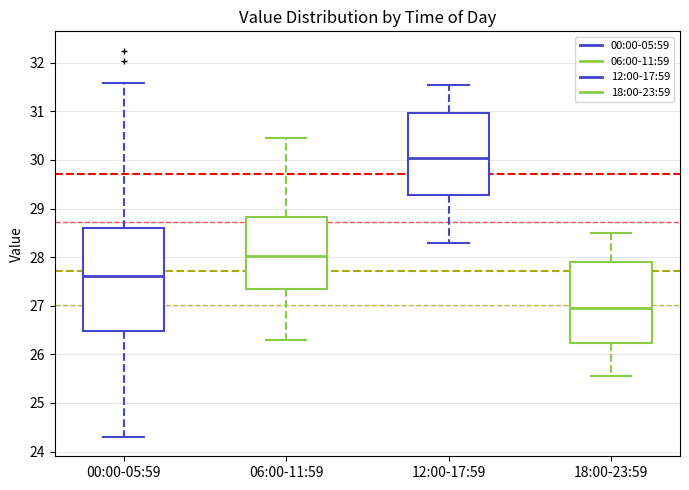

Reading left to right, transcribe this box plot: for each box, give where its median line is, the range the box spans, and where its two whiskers end, as read against the y-axis. The values are not printed on the chart, so give them approximately, as read against the axis.

00:00-05:59: median 27.6, box 26.5 to 28.6, whiskers 24.3 to 31.6
06:00-11:59: median 28.0, box 27.3 to 28.8, whiskers 26.3 to 30.5
12:00-17:59: median 30.1, box 29.3 to 31.0, whiskers 28.3 to 31.6
18:00-23:59: median 27.0, box 26.2 to 27.9, whiskers 25.6 to 28.5